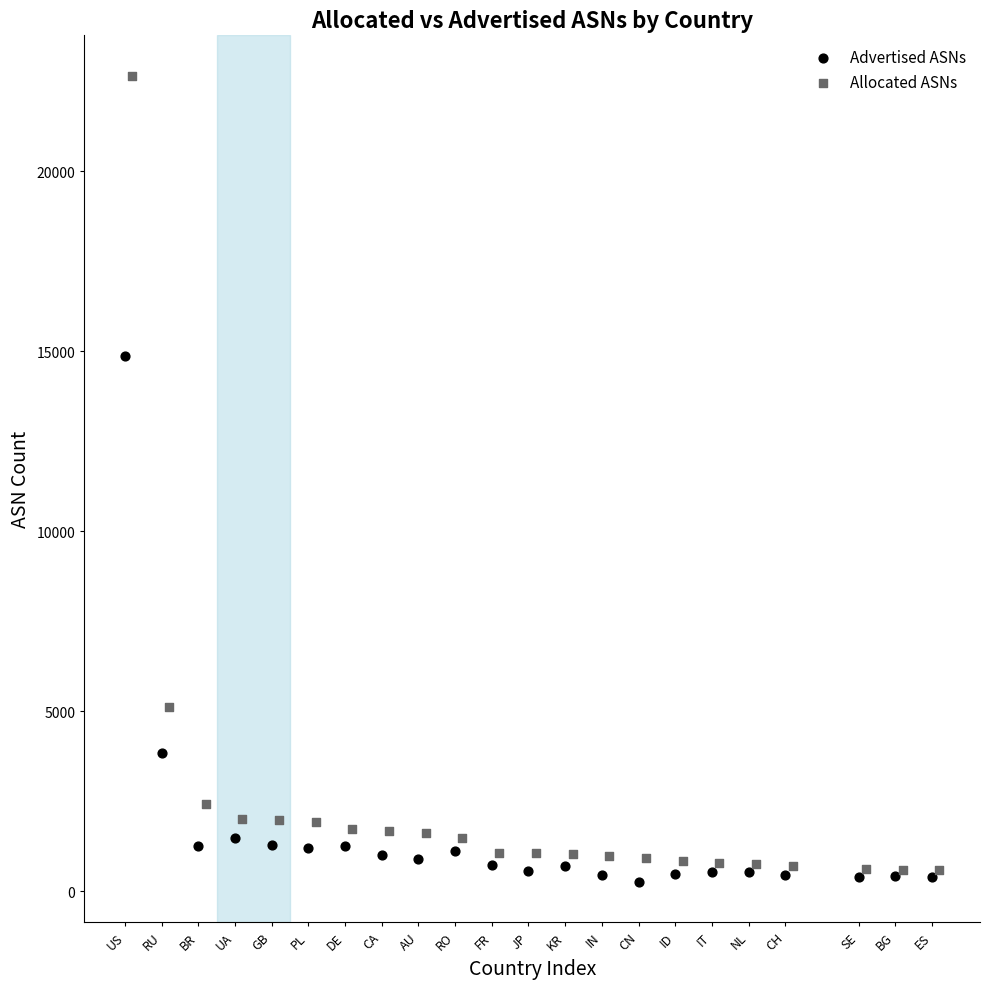

Which series contains the highest Y value?

Allocated ASNs